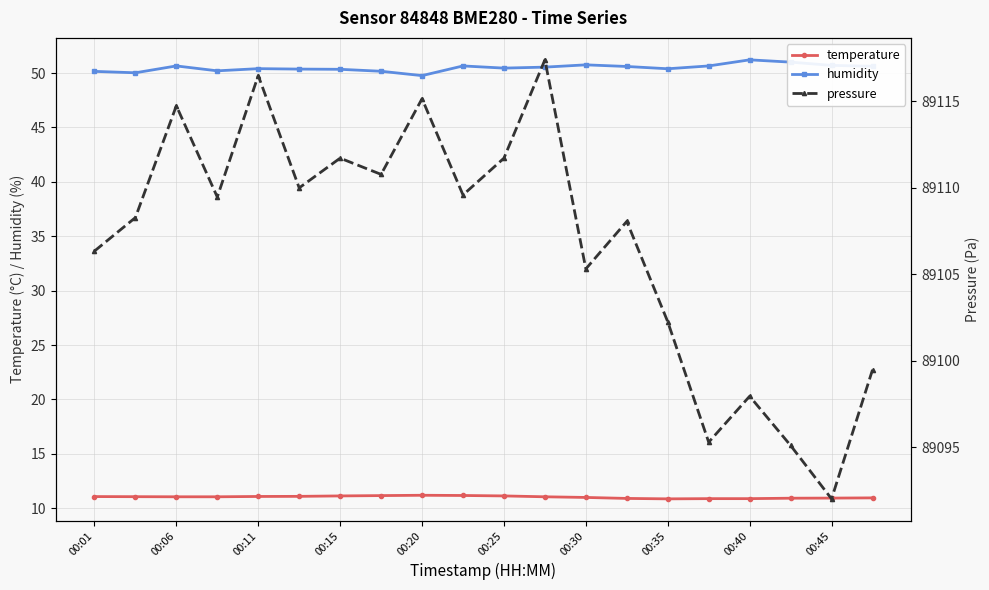

What is the minimum value for temperature?

10.9